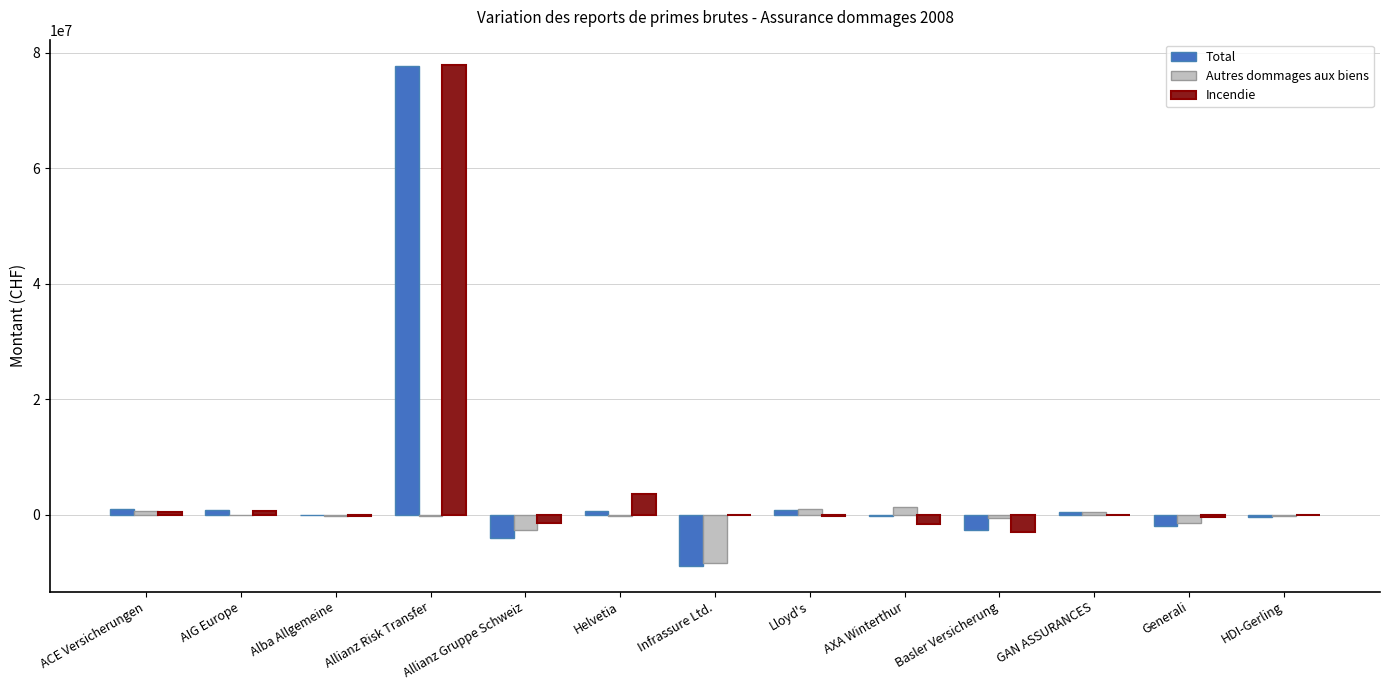

What is the greatest value displayed?

77919680